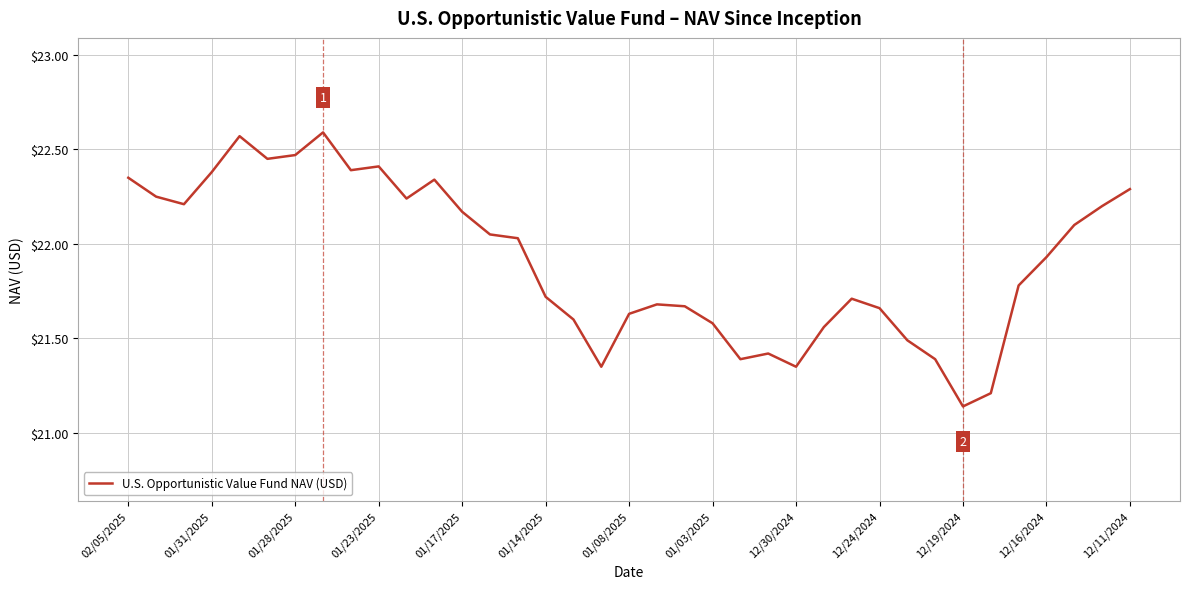

What is the maximum value shown in the chart?

22.6